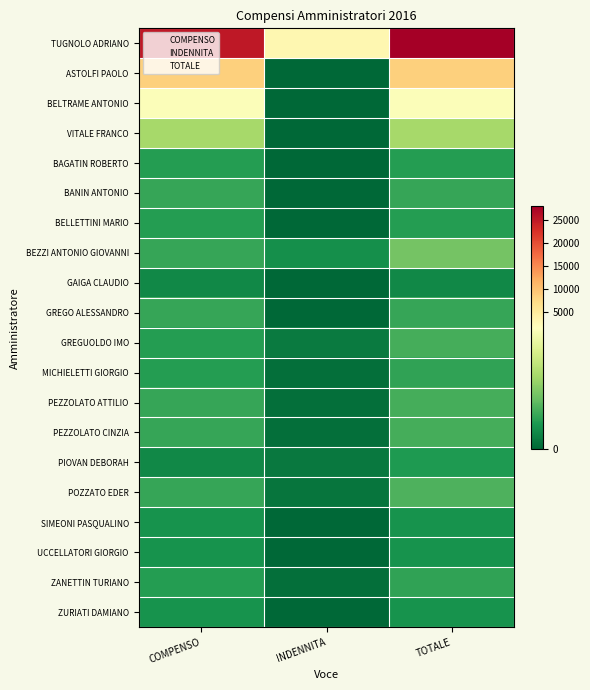

Is the value of GREGO ALESSANDRO at INDENNITA greater than the value of BELTRAME ANTONIO at COMPENSO?

No